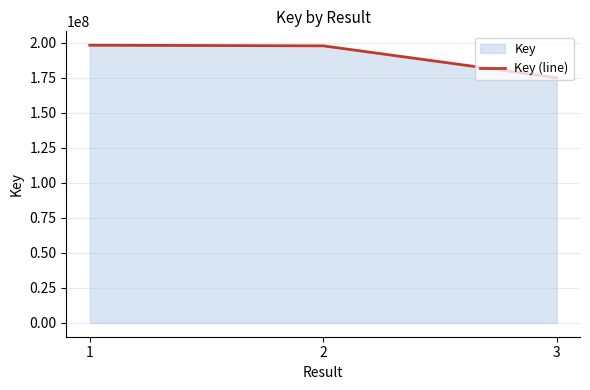

Reading left to right, extract all data points from this chart.

1=198242020	2=197795304	3=175078217